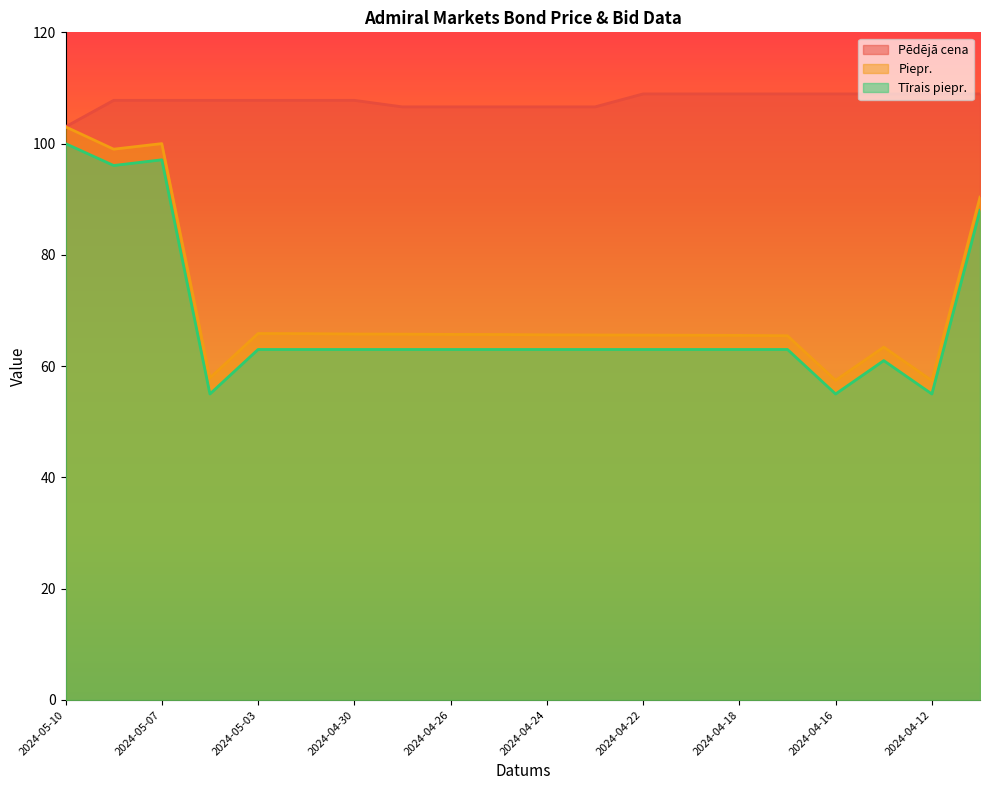

What is the value of the Piepr. point at the 7th from the left?

65.8